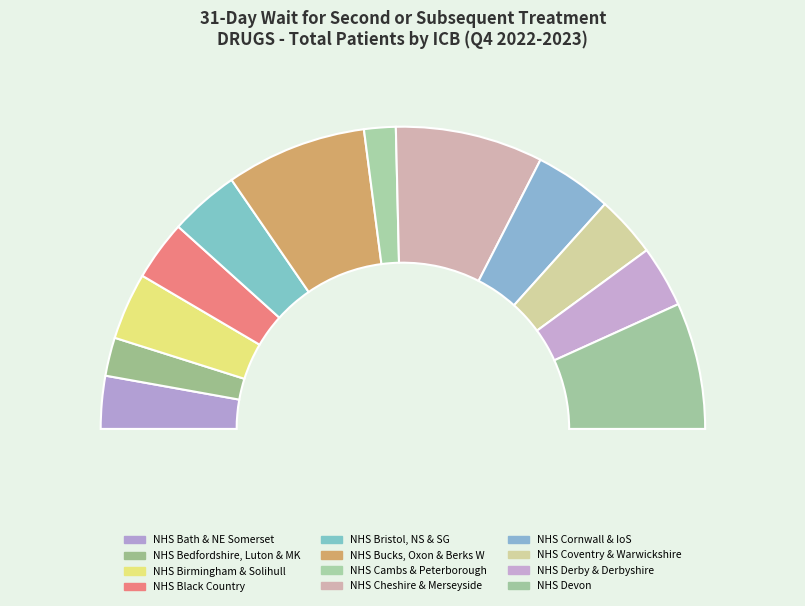

Does NHS DERBY AND DERBYSHIRE ICB account for over 50% of the chart?

No